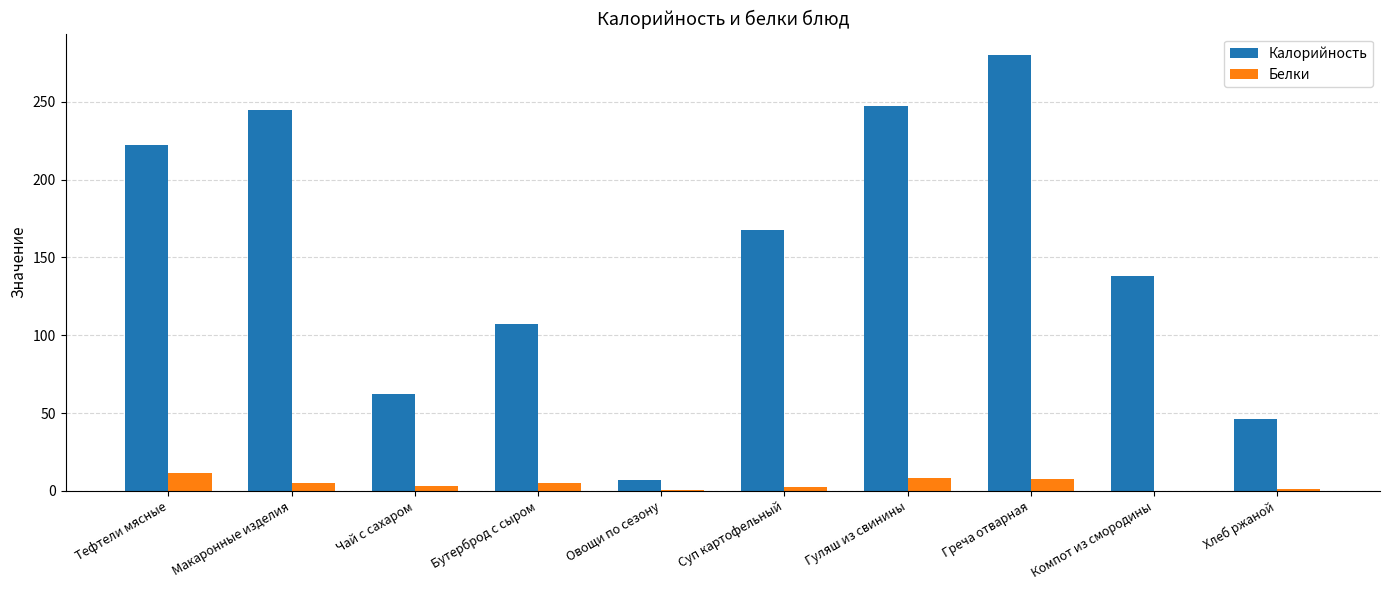

At which category is the sum across all series the highest?

Греча отварная